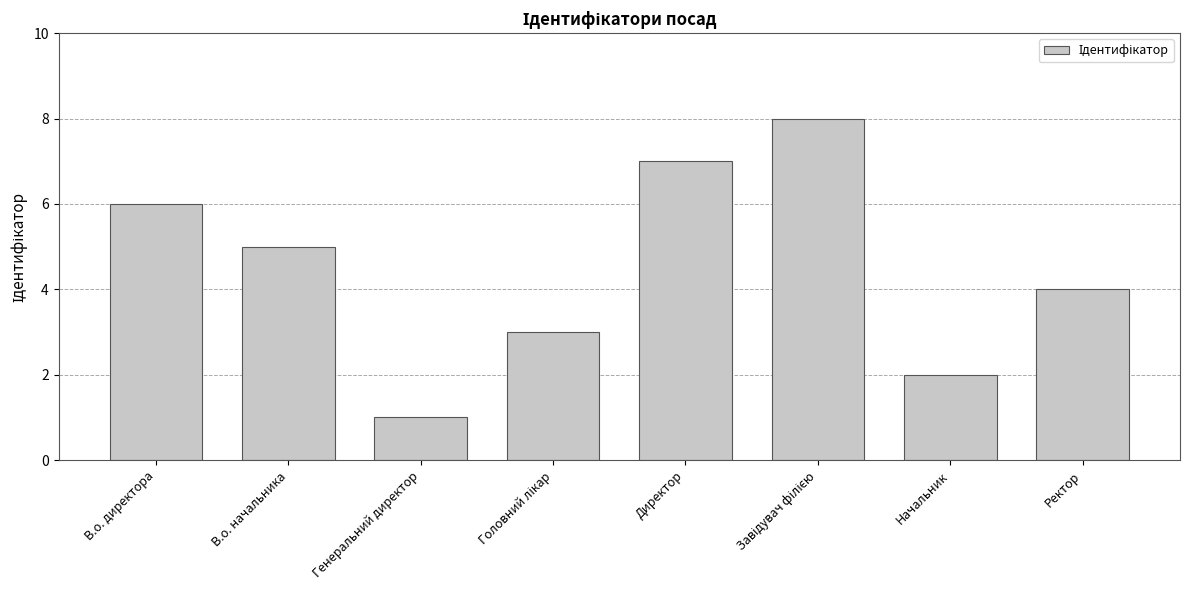

Reading left to right, what are all the values shown in this chart?

6	5	1	3	7	8	2	4